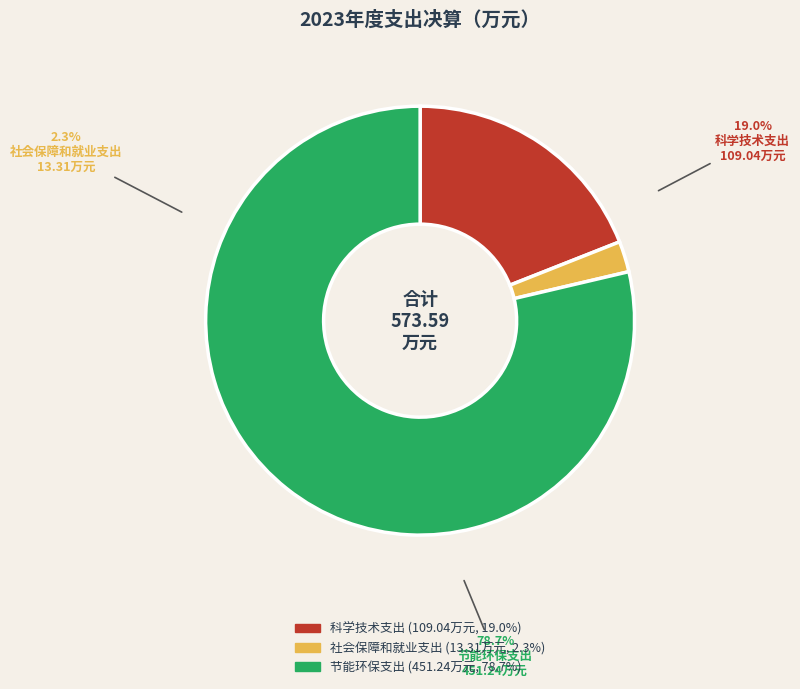

Is there a majority slice in this chart?

Yes